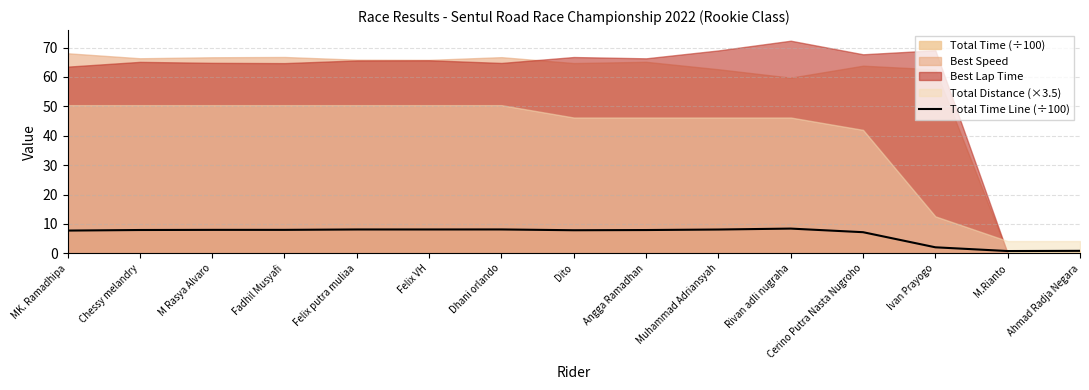

Which has a higher value, Fadhil Musyafi or MK. Ramadhipa?

Fadhil Musyafi